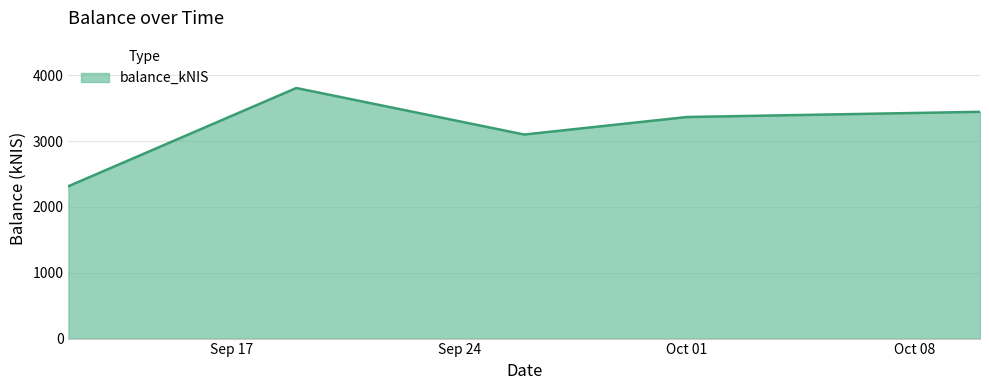

What is the greatest value displayed?

3808.6